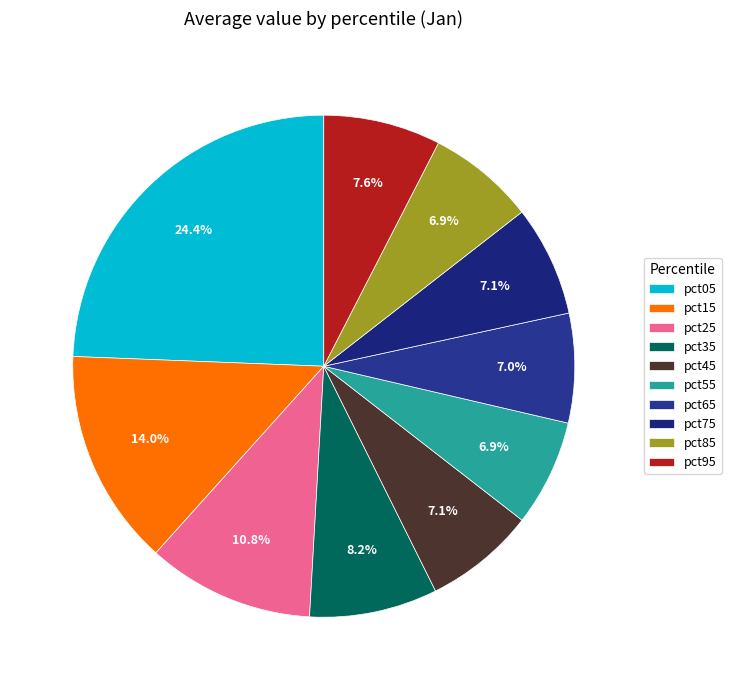

Count the number of slices in the pie.

10